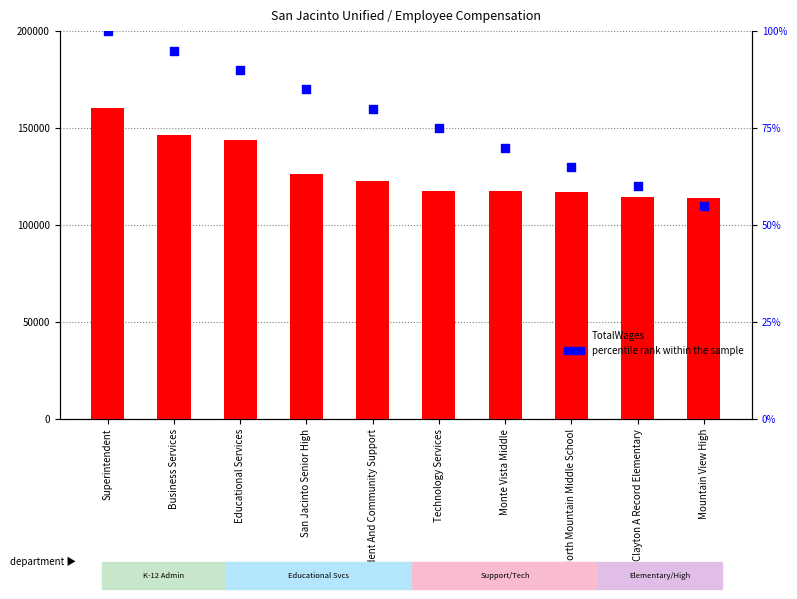

Which series reaches the maximum Y coordinate?

TotalWages